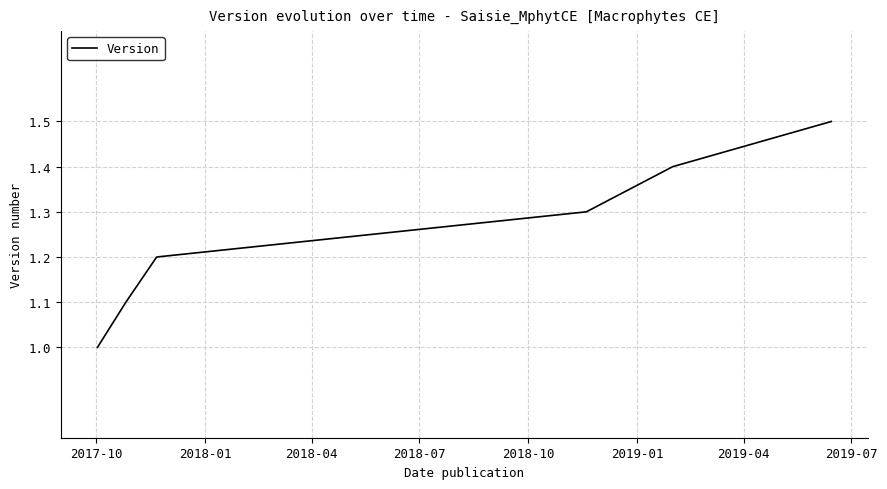

How many categories are shown in the chart?

6